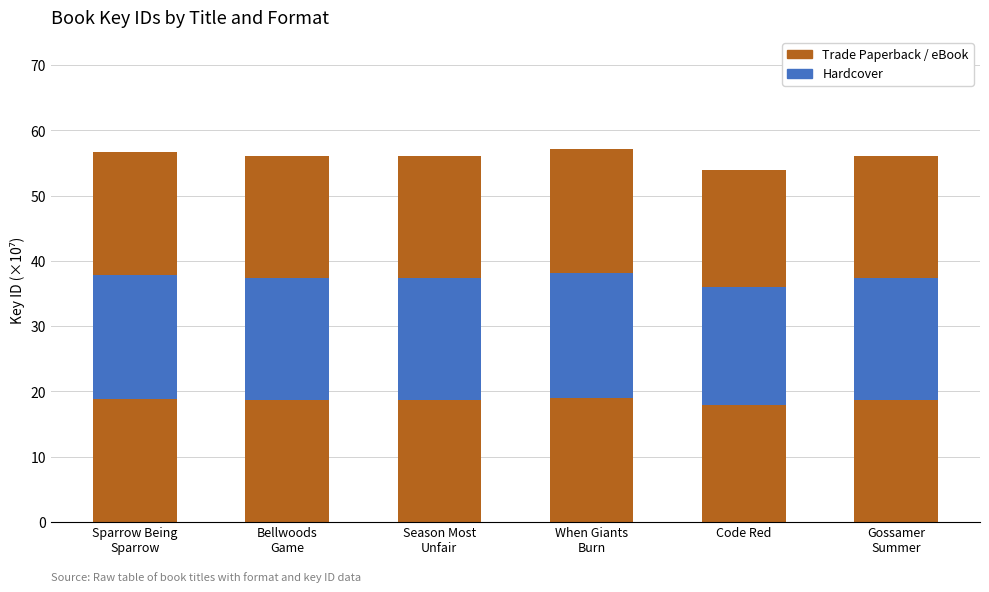

The value of Trade Paperback at Sparrow Being
Sparrow is 18.9. True or false?

True